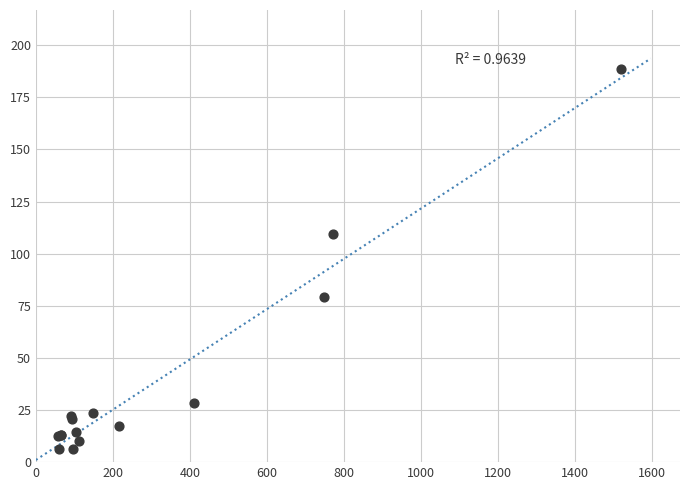

What Y value in the scatter plot is closest to 97?

109.6